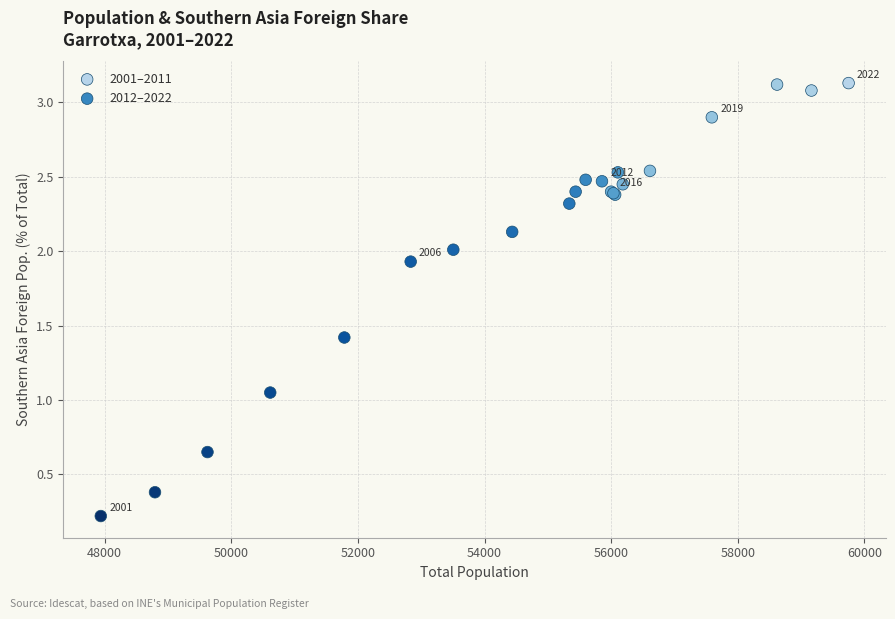

Which series contains the highest Y value?

2001–2011